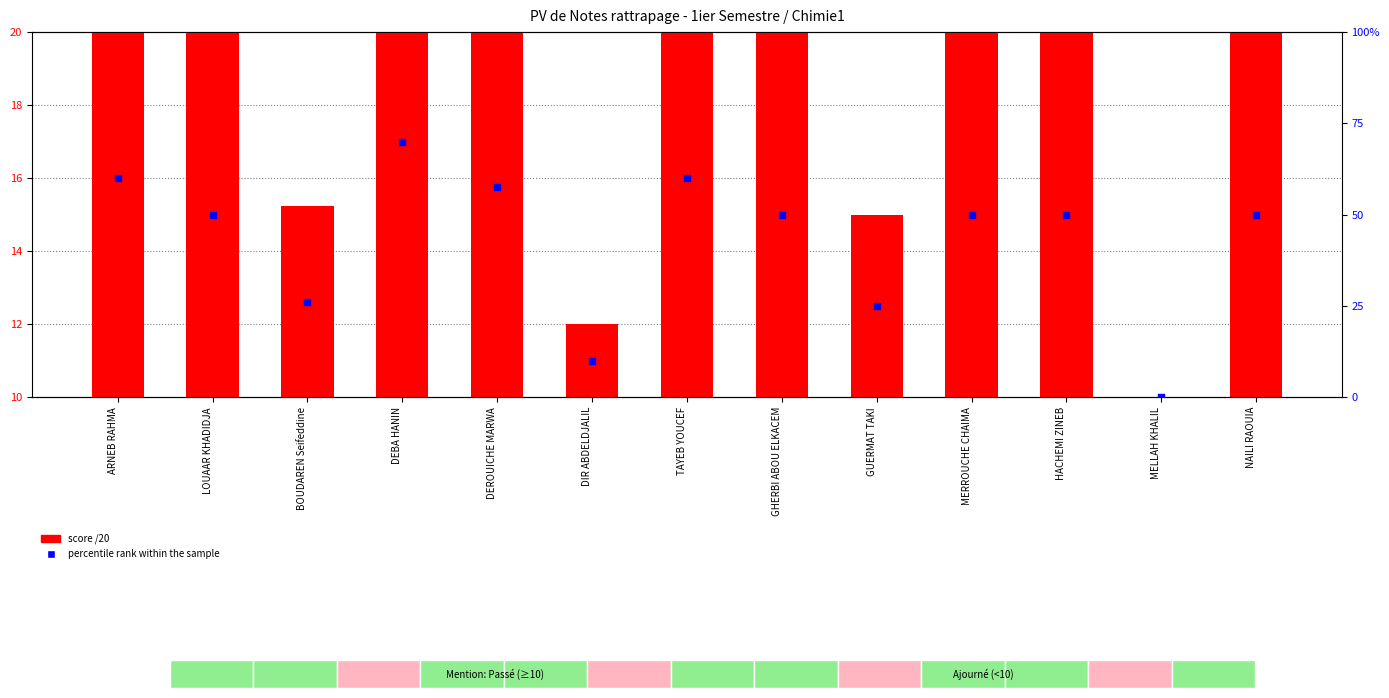

At how many categories does at least one series exceed 17?

11